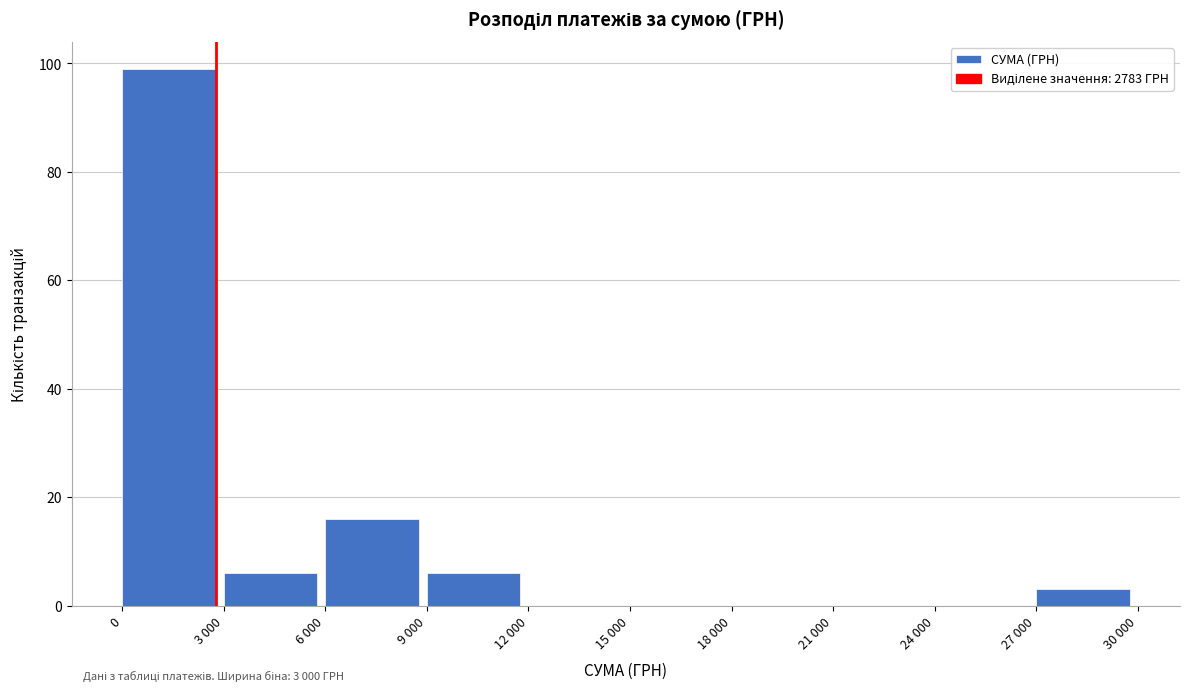

Reading right to left, extract all data points from this chart.

27 000=3	24 000=0	21 000=0	18 000=0	15 000=0	12 000=0	9 000=6	6 000=16	3 000=6	0=99